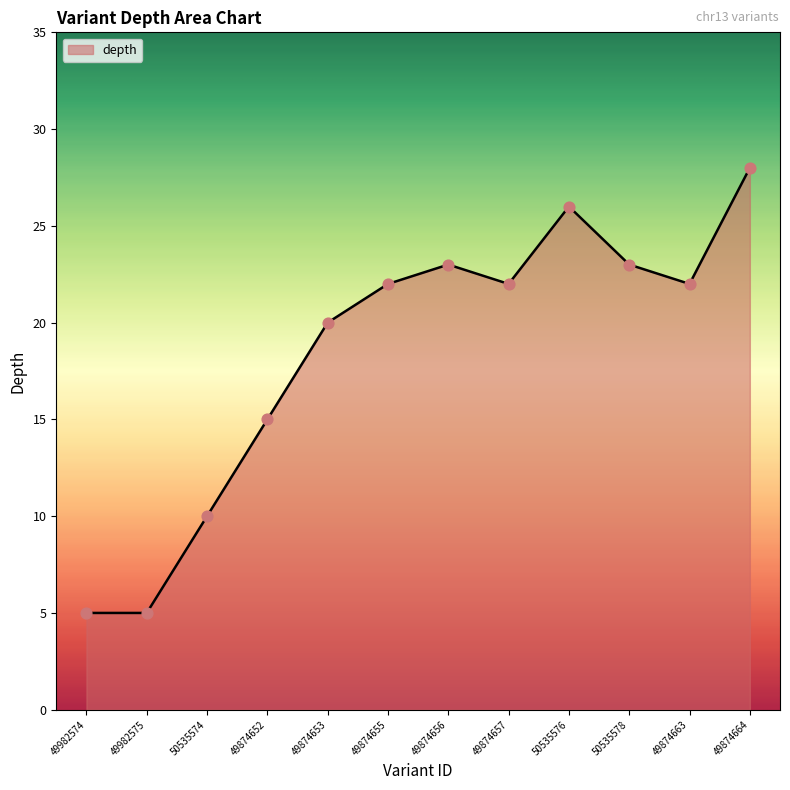

Approximately how many times larger is the value at 49874656 compared to 49874657?

1.0